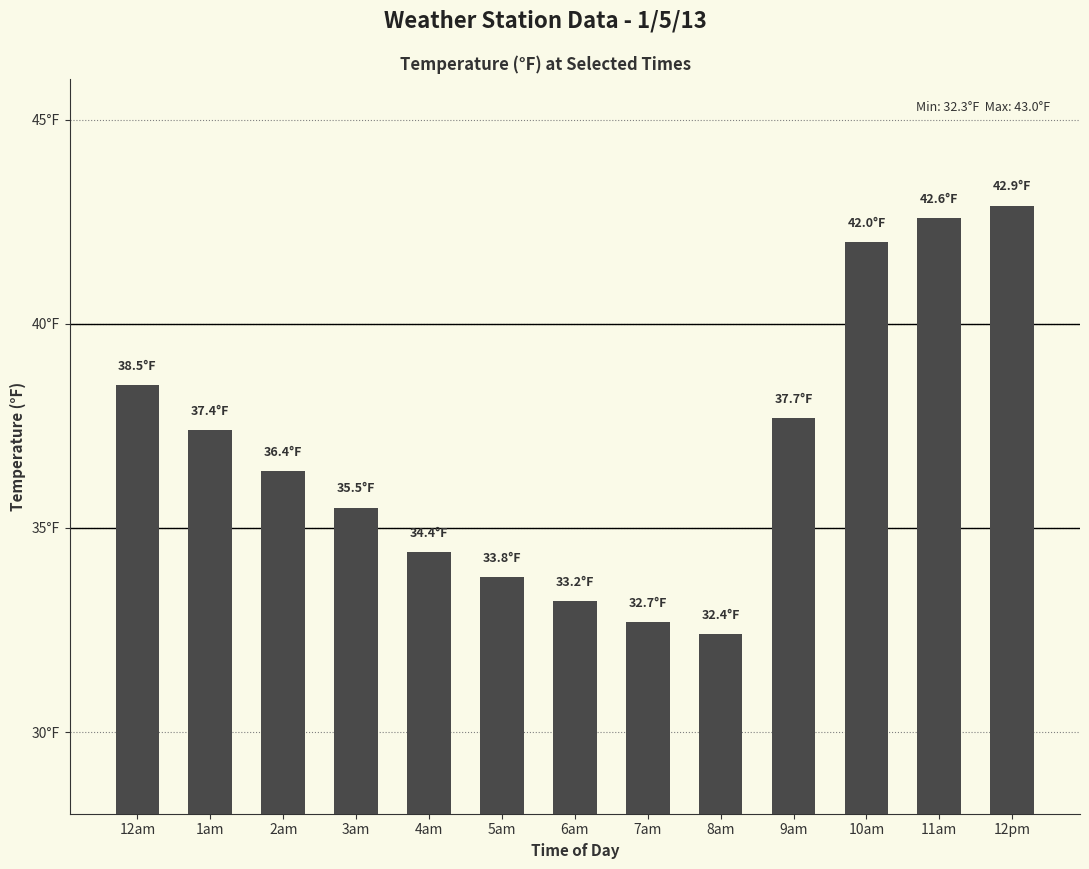

What is the sum of the values at 2am and 11am?

79.0